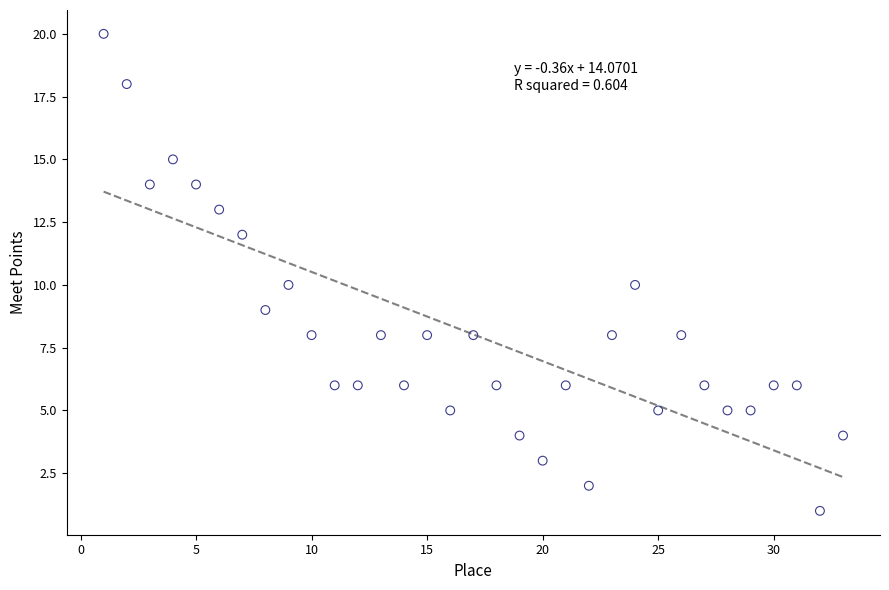

What is the range of Y values (max minus min)?

19